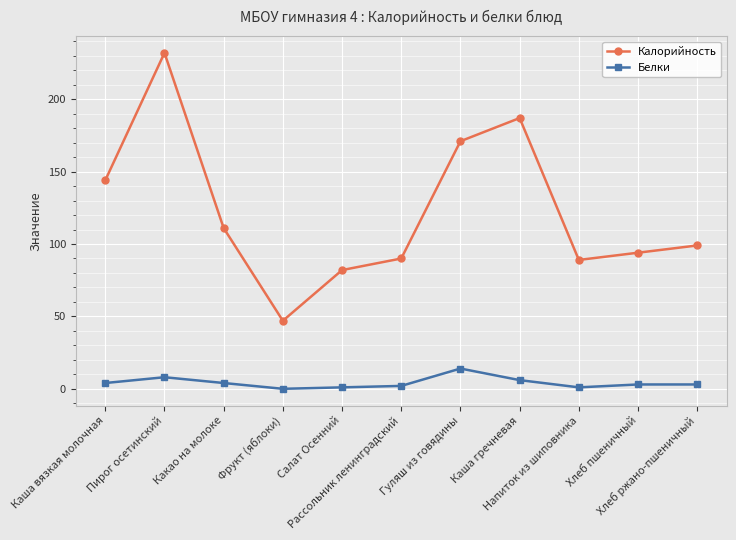

Between Рассольник ленинградский and Хлеб пшеничный, which series saw the biggest shift?

Калорийность